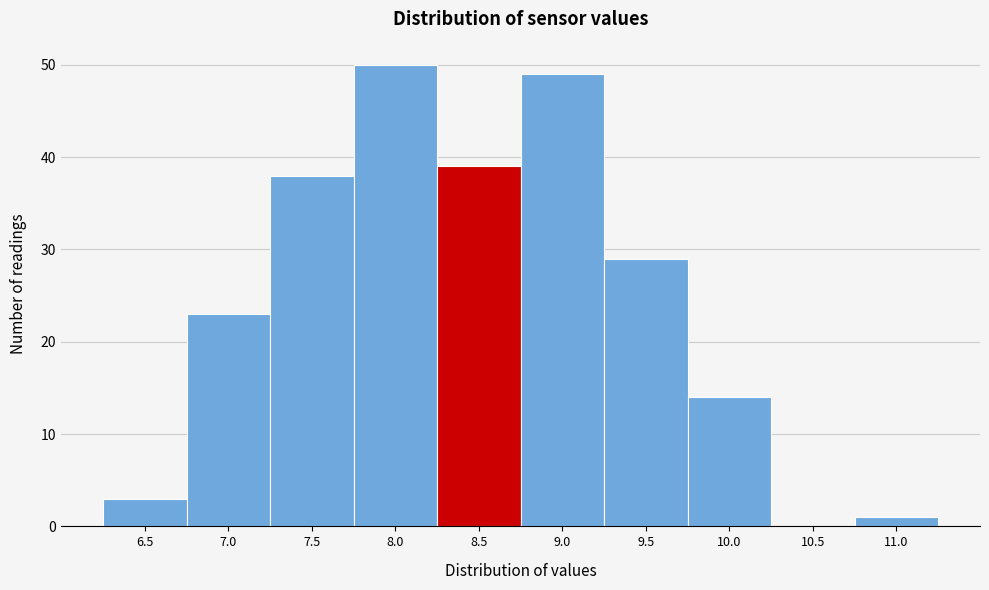

Reading right to left, list all the values displayed in this chart.

11.0=1	10.5=0	10.0=14	9.5=29	9.0=49	8.5=39	8.0=50	7.5=38	7.0=23	6.5=3